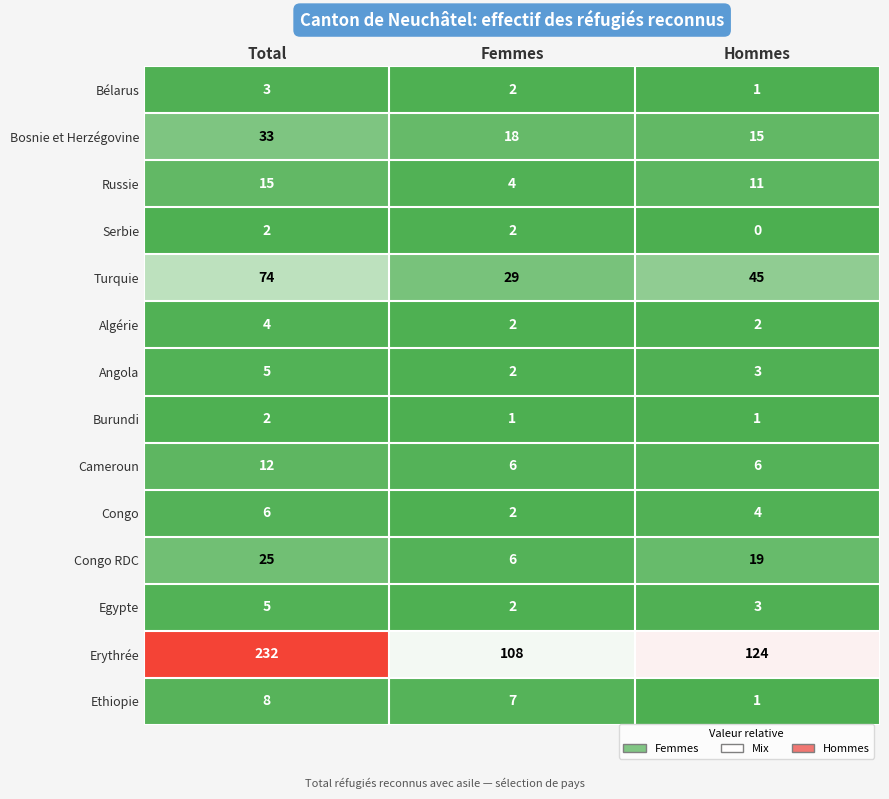

What is the greatest value displayed?

232